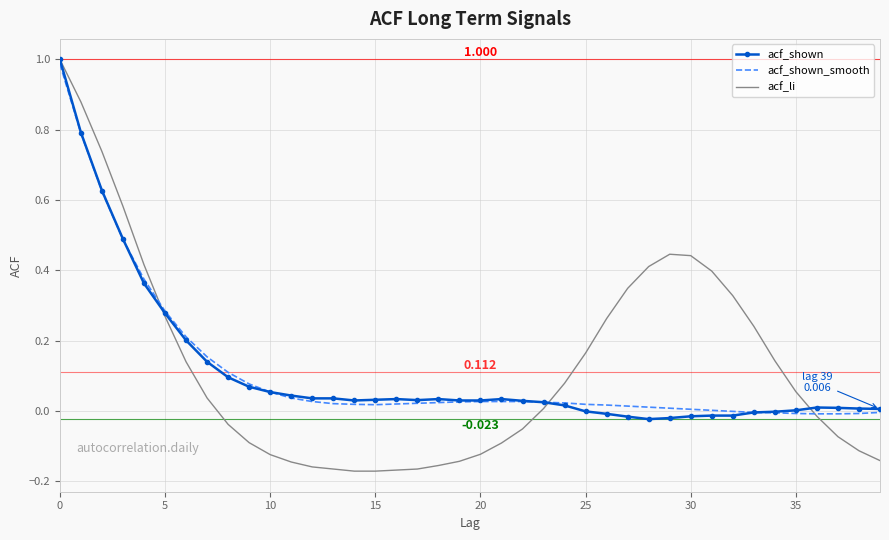

Which series has the largest total across all categories?

acf_li